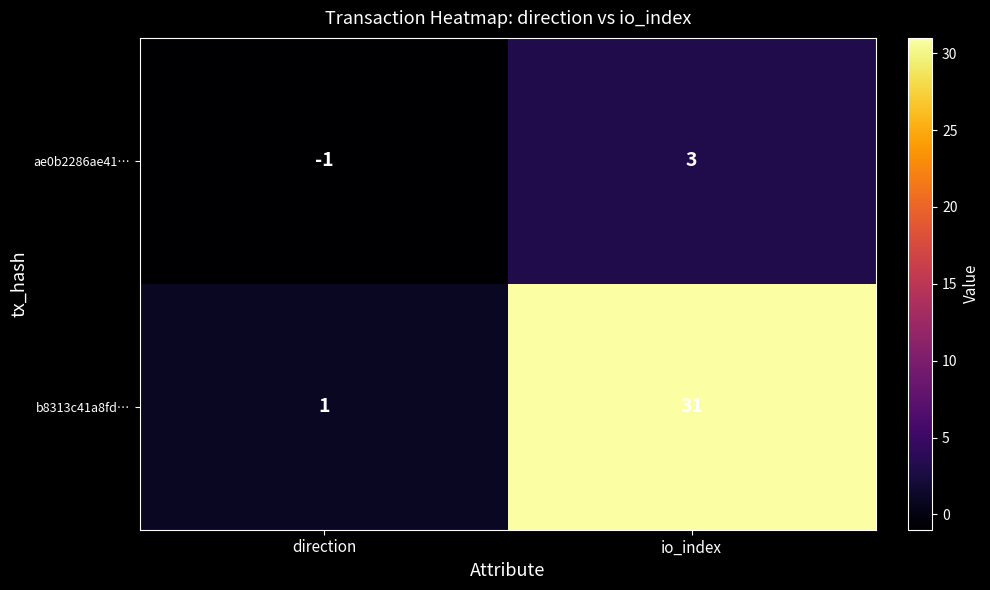

Reading left to right, what are all the values shown in this chart?

ae0b2286ae41…: -1	3
b8313c41a8fd…: 1	31